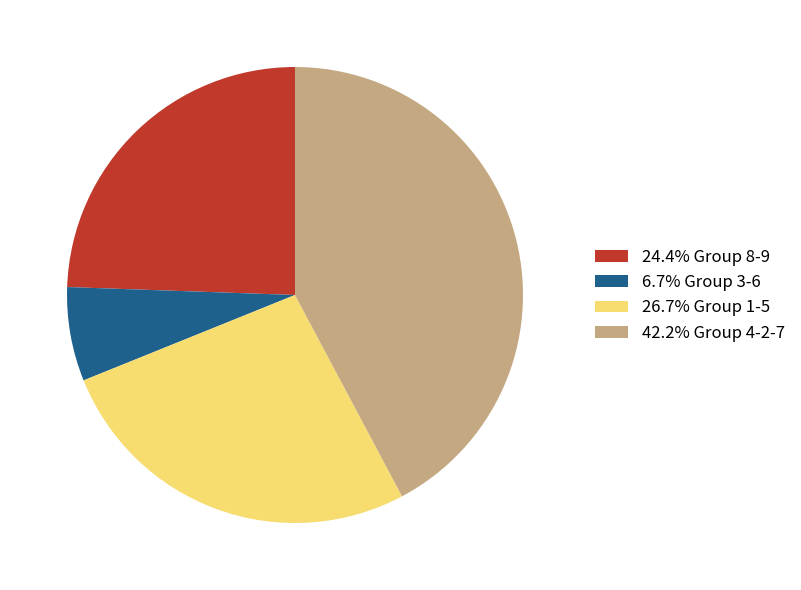

Count the number of slices in the pie.

4